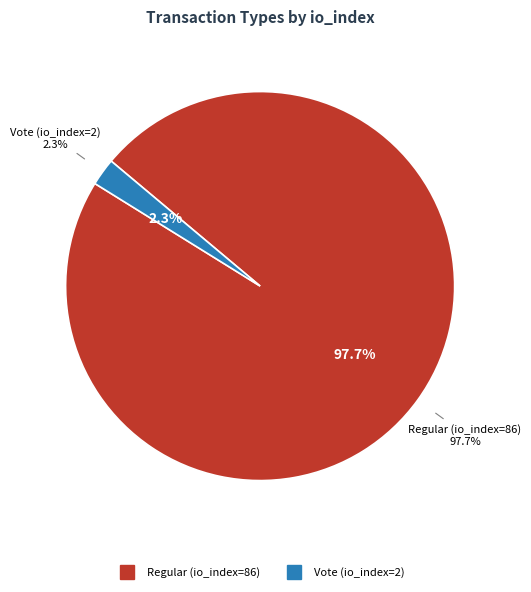

What is the total percentage of Regular (io_index=86) and Vote (io_index=2)?

100.0%